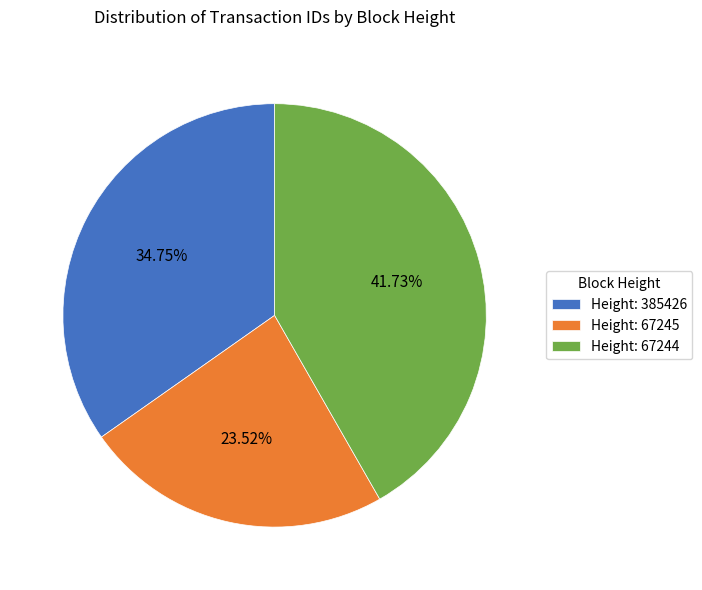

Do Height: 67245 and Height: 67244 together represent more than half of the pie?

Yes